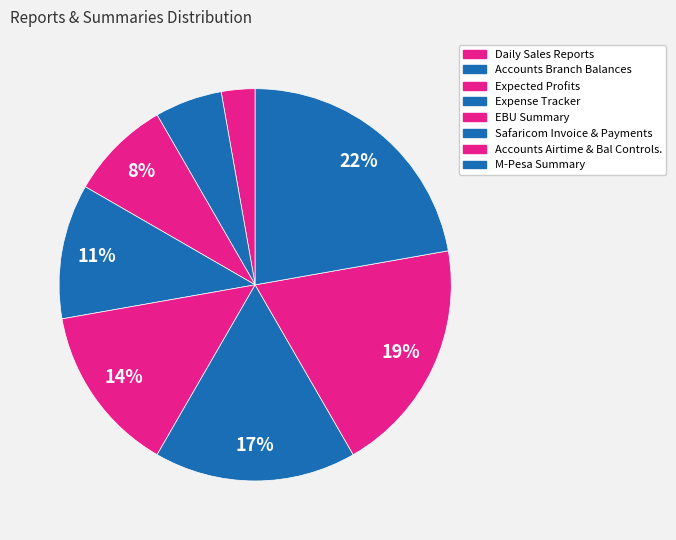

To the nearest percent, what is the difference between the largest and smallest slice percentages?

19%